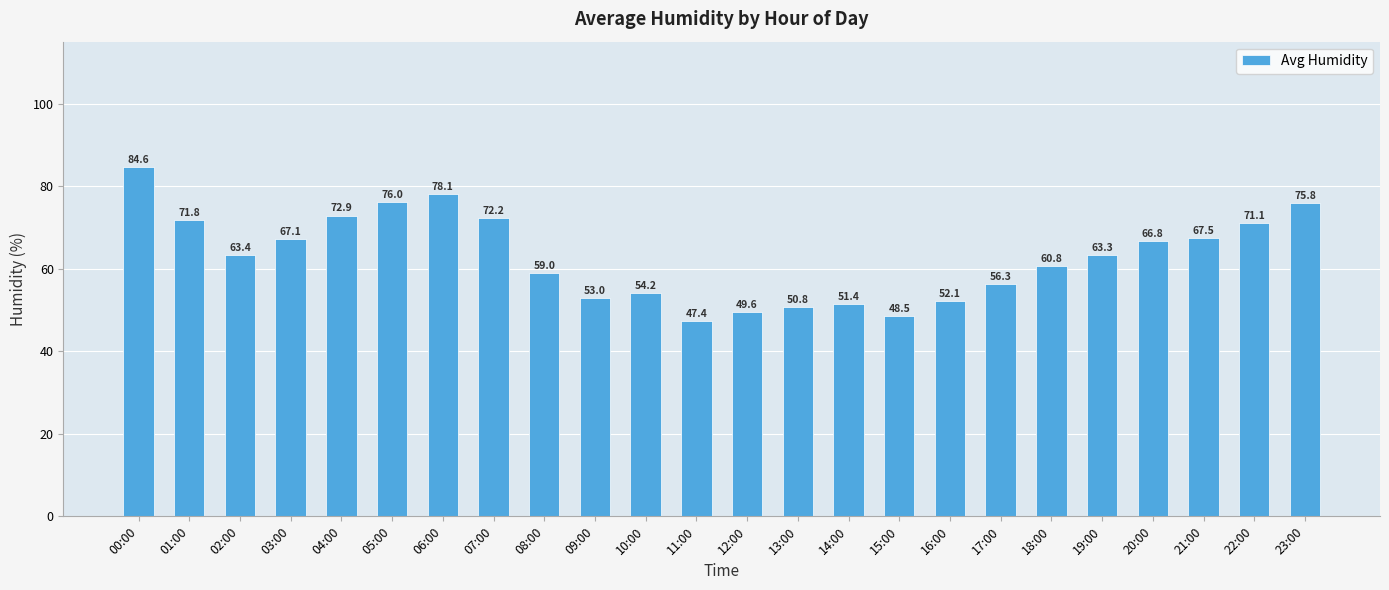

How many data points are above 63?

13